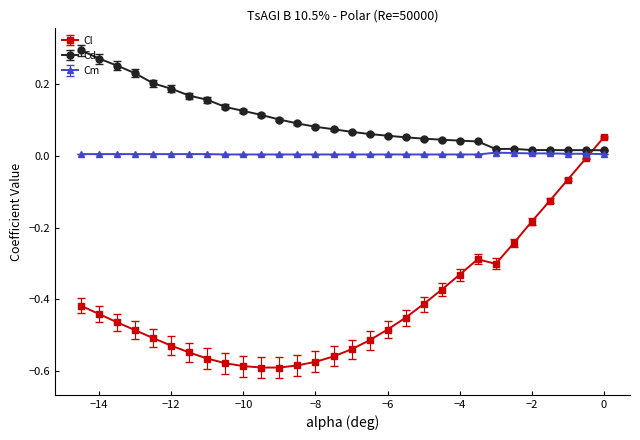

How many intersections are there between Cd and Cl?

1